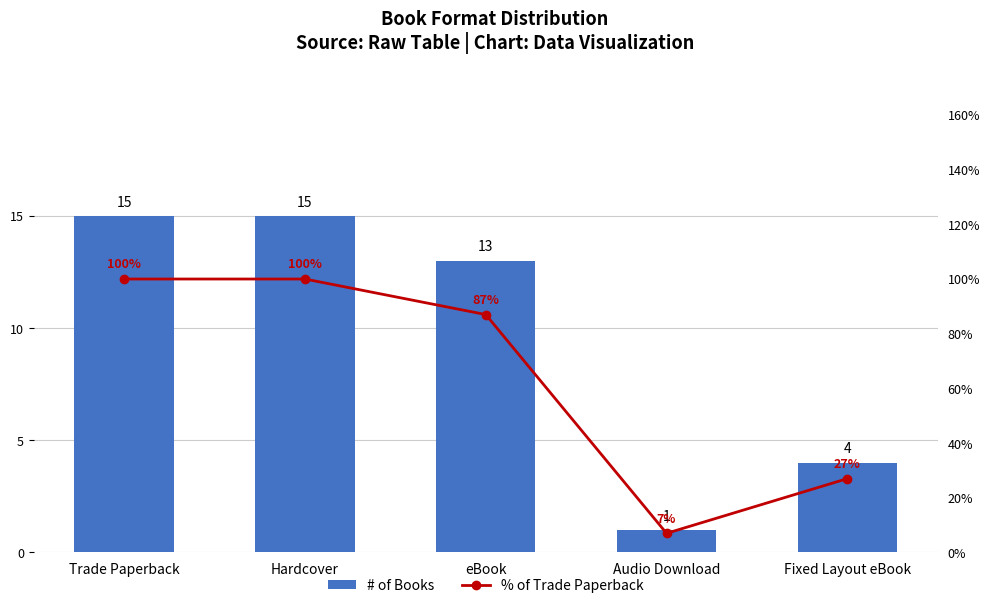

What are all the series names shown in the legend?

# of Books, % of Trade Paperback